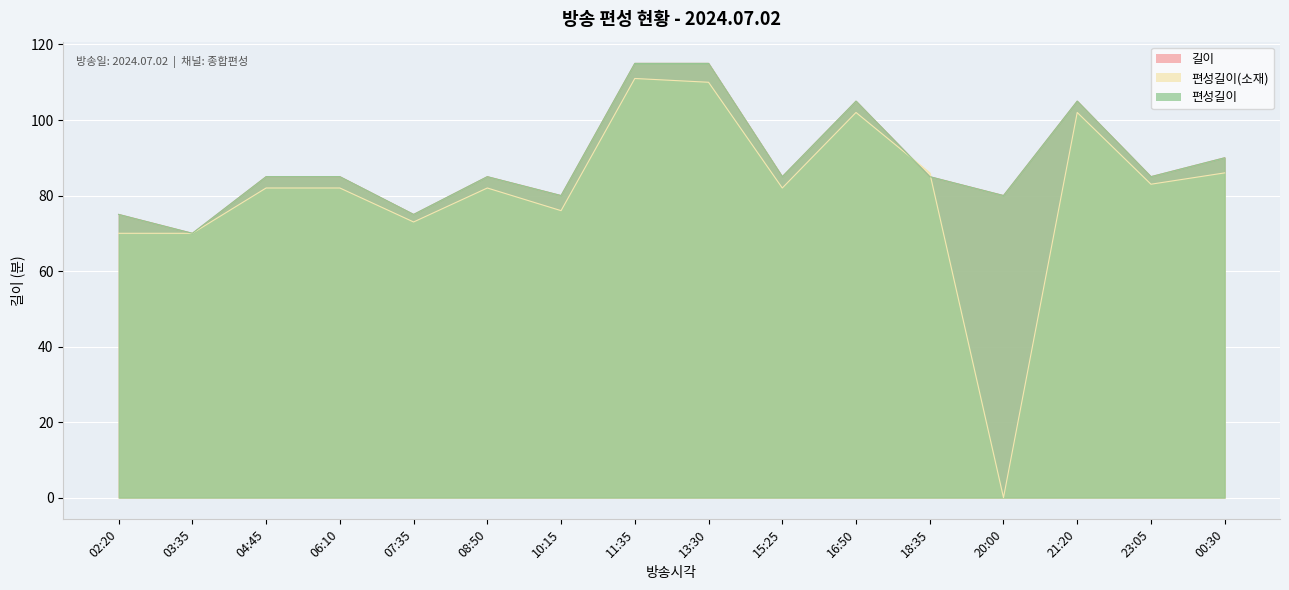

What is the label of the 5th point from the right?

18:35